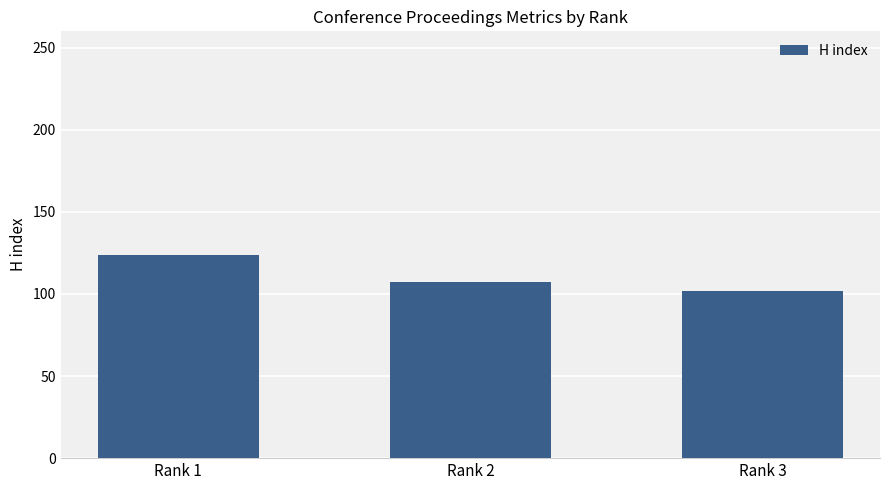

What is the maximum value shown in the chart?

124